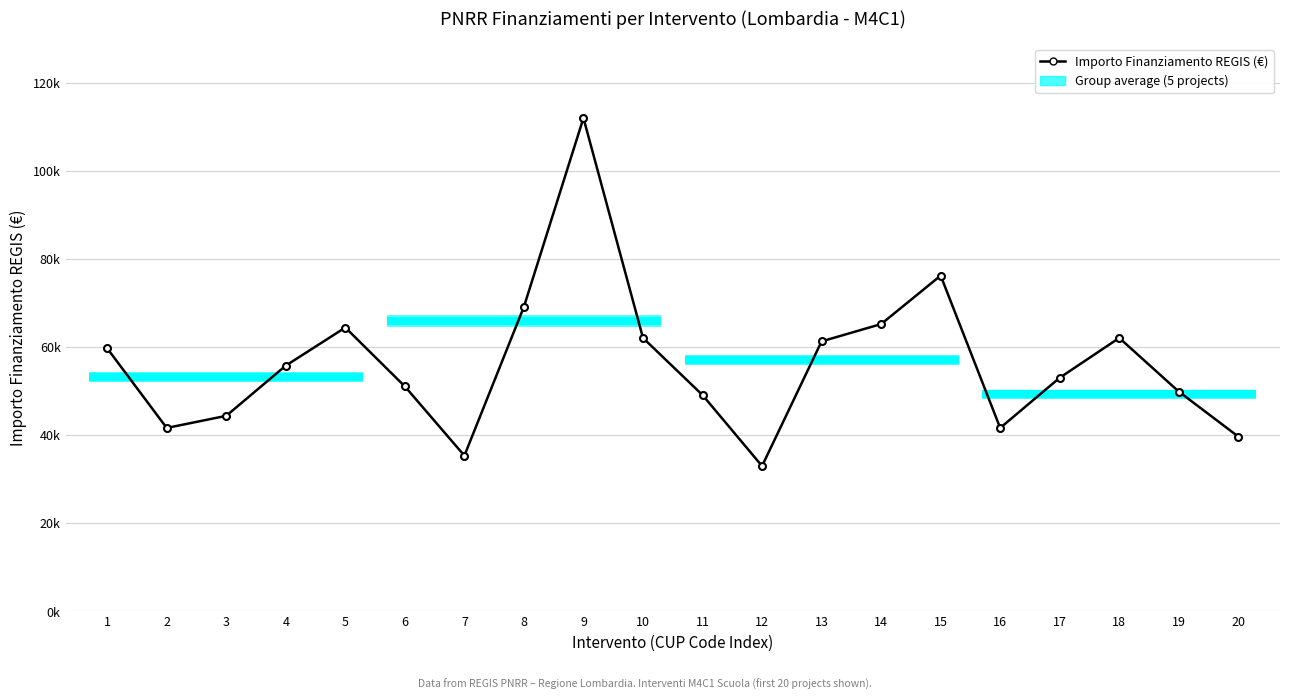

Where is the data nearest to the value 72472?

8